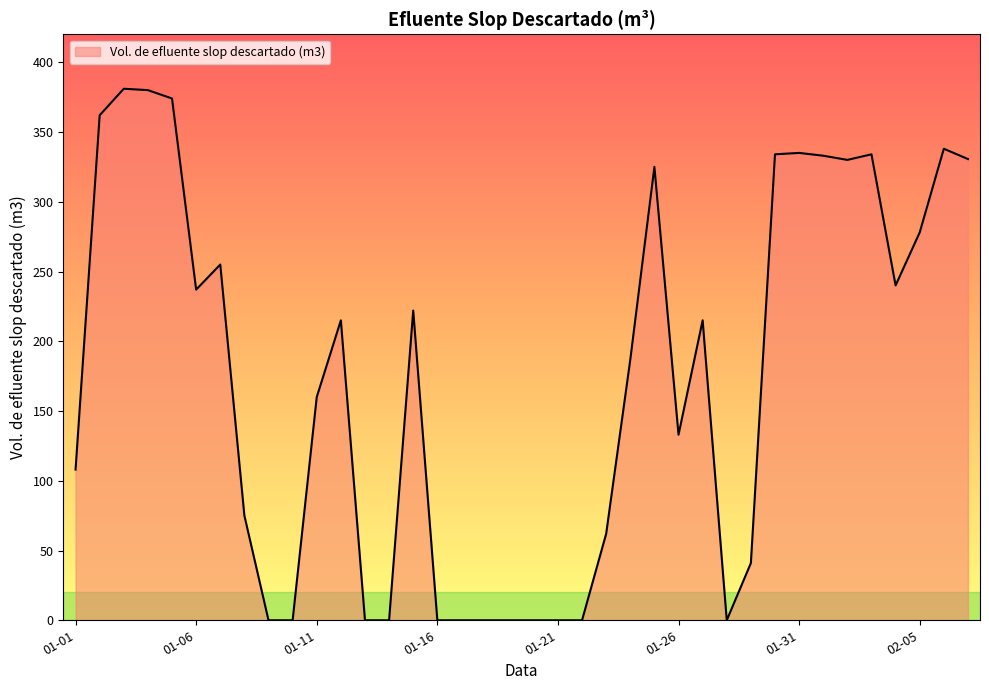

What is the maximum value shown in the chart?

381.0